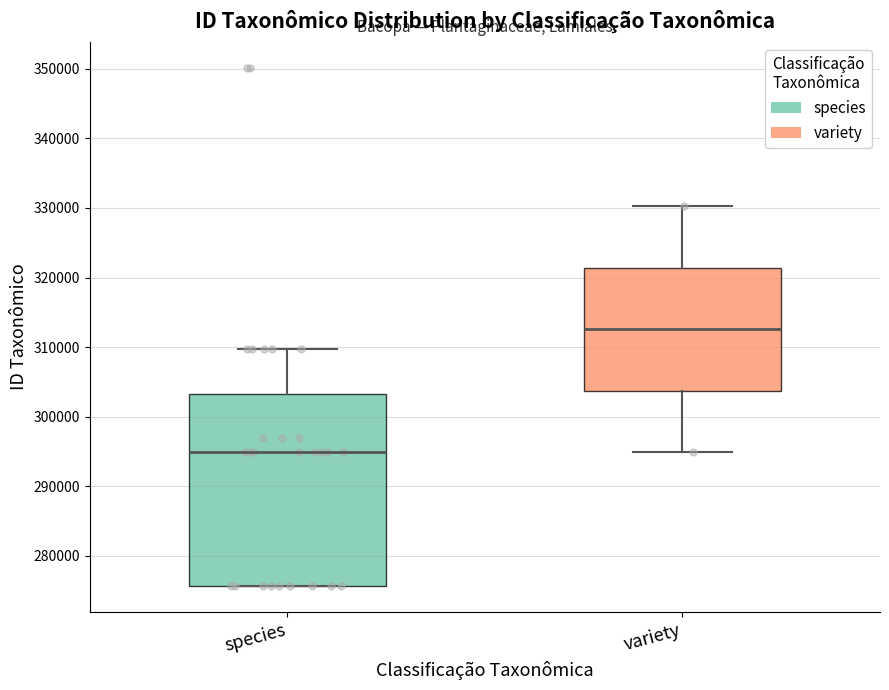

Reading left to right, transcribe this box plot: for each box, give where its median line is, the range the box spans, and where its two whiskers end, as read against the y-axis. The values are not printed on the chart, so give them approximately, as read against the axis.

species: median 295000, box 276000 to 303000, whiskers 276000 to 310000
variety: median 313000, box 304000 to 321000, whiskers 295000 to 330000